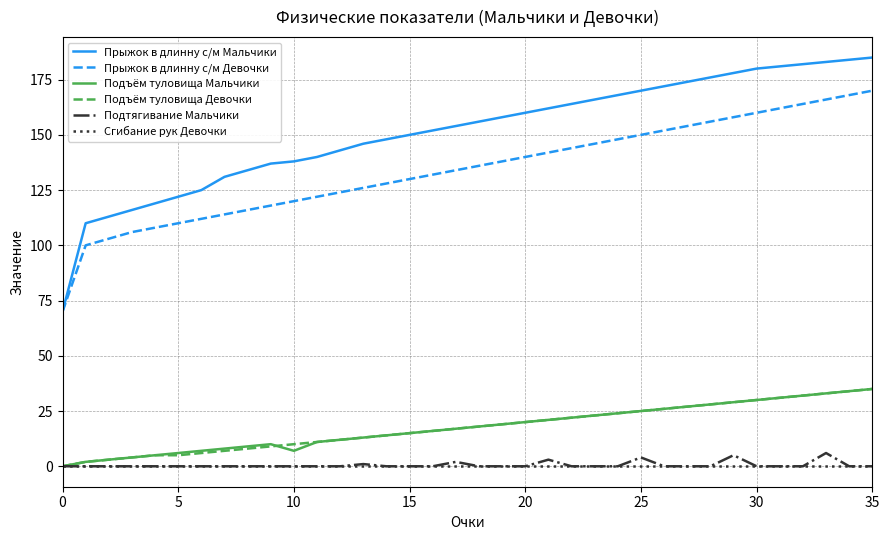

True or false: Прыжок в длинну с/м Девочки and Сгибание рук Девочки intersect in this chart.

False